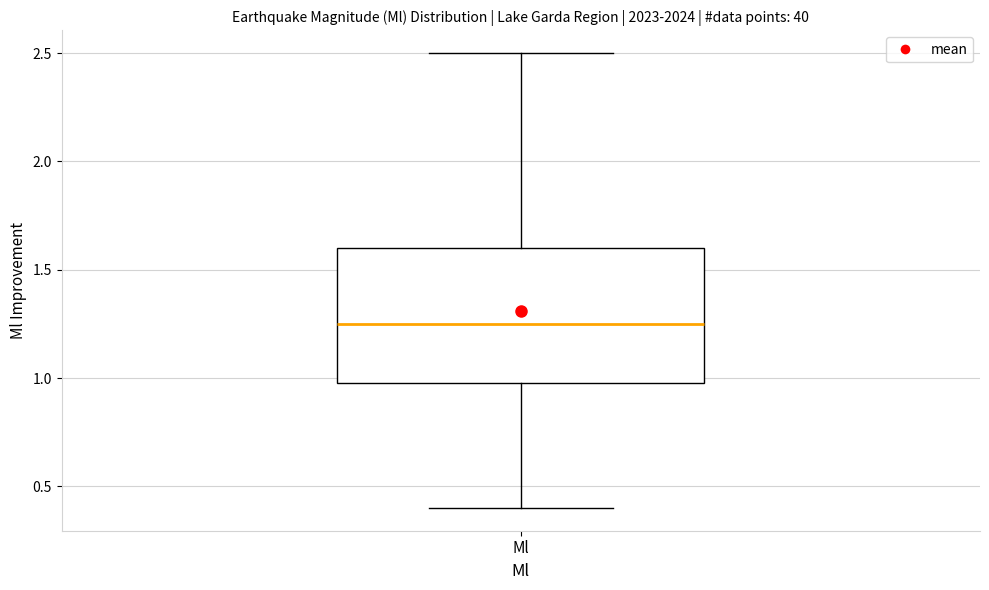

Read this box plot against the y-axis: the position of the median line, the range covered by the box, and the ends of both whiskers. The values are not printed on the chart, so give them approximately, as read against the axis.

median 1.25, box 1.00 to 1.60, whiskers 0.40 to 2.50